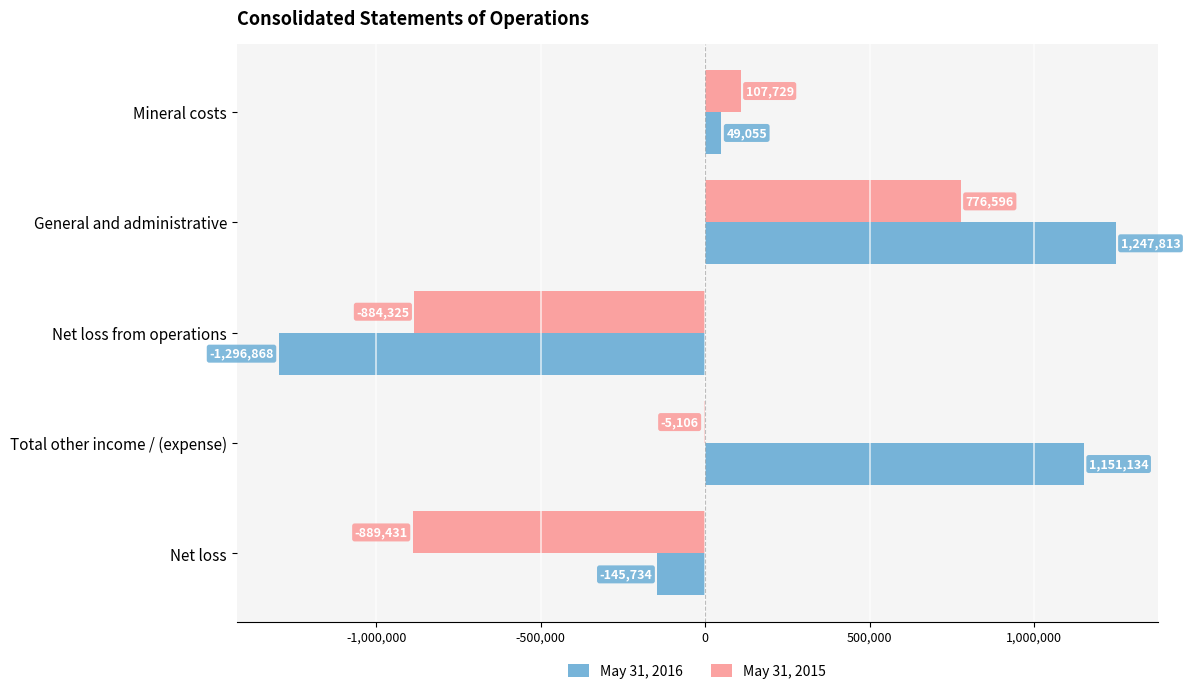

Which series has the largest total across all categories?

May 31, 2016